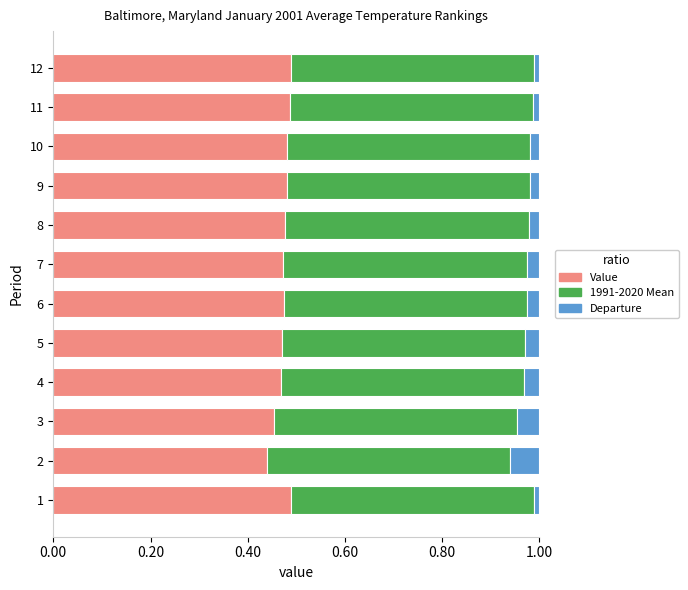

The value of Value at 10 is 0.5. True or false?

True